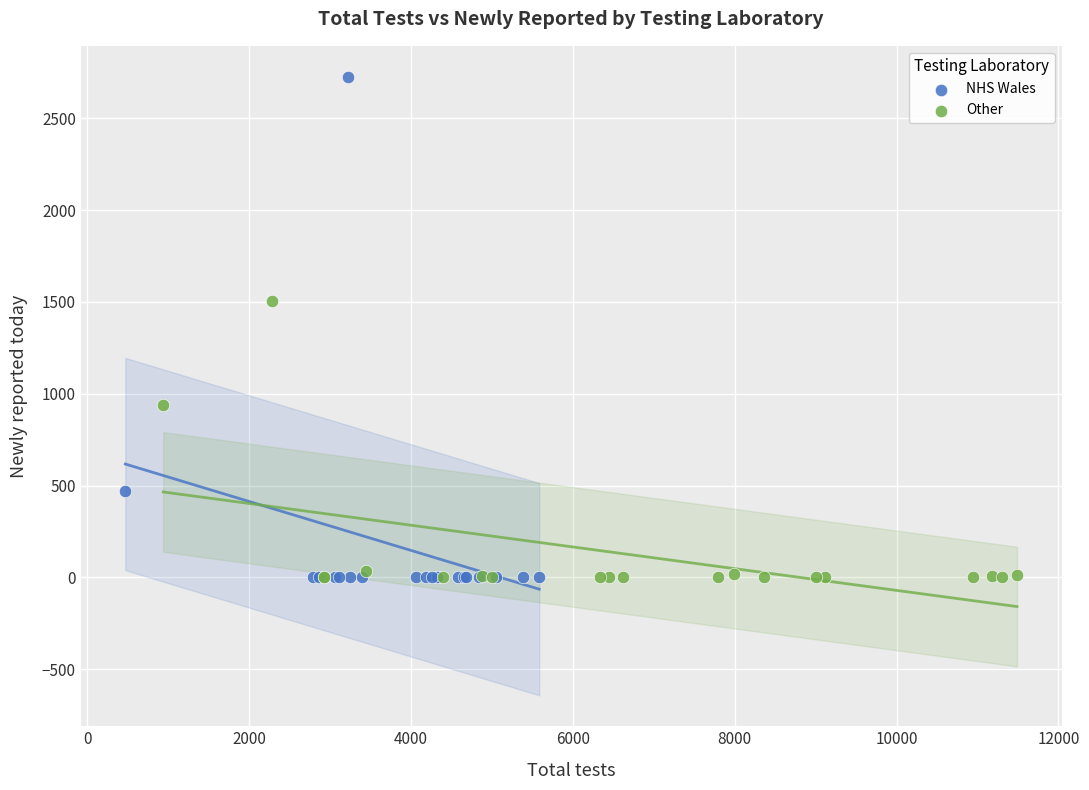

Which series reaches the maximum Y coordinate?

NHS Wales